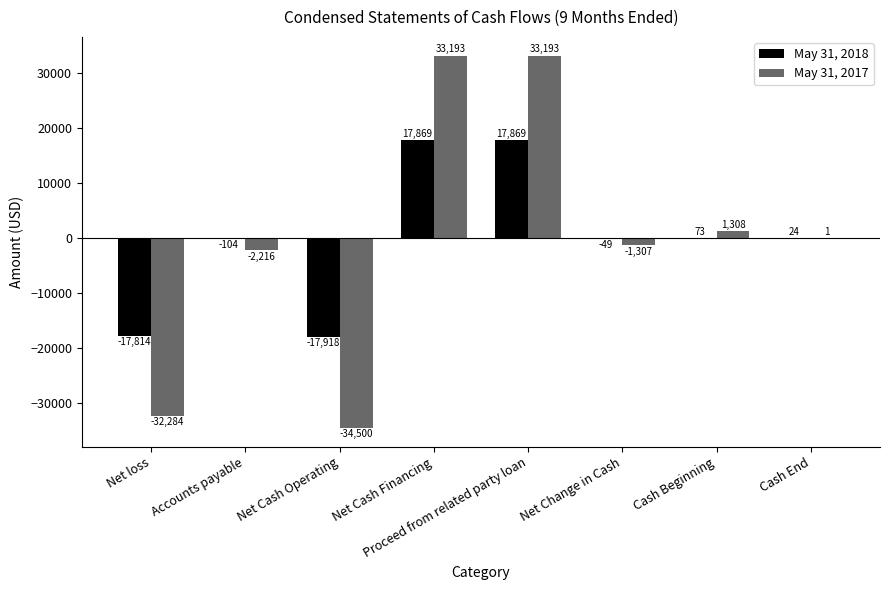

Read the May 31, 2018 value at Net loss.

-17814